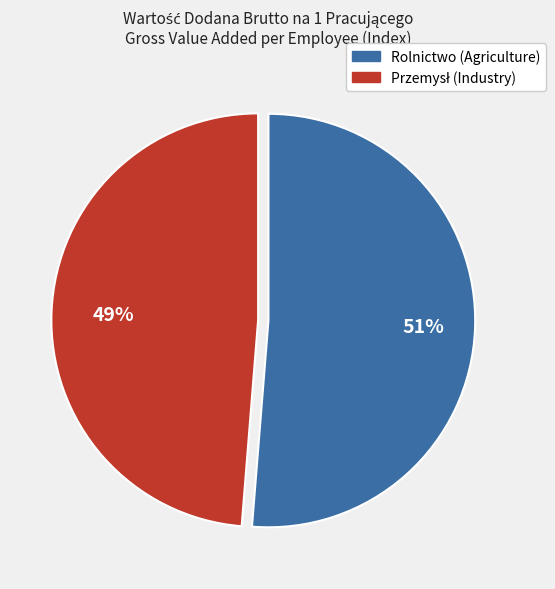

Is there a majority slice in this chart?

Yes